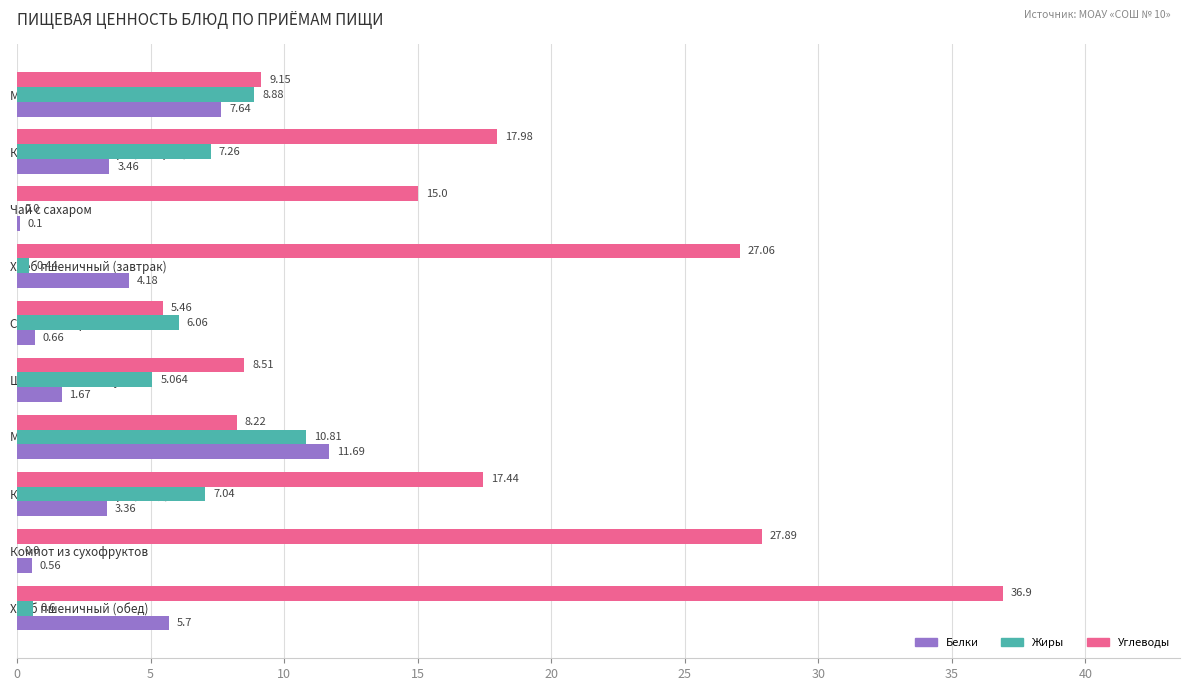

Which series has the widest spread of values?

Углеводы